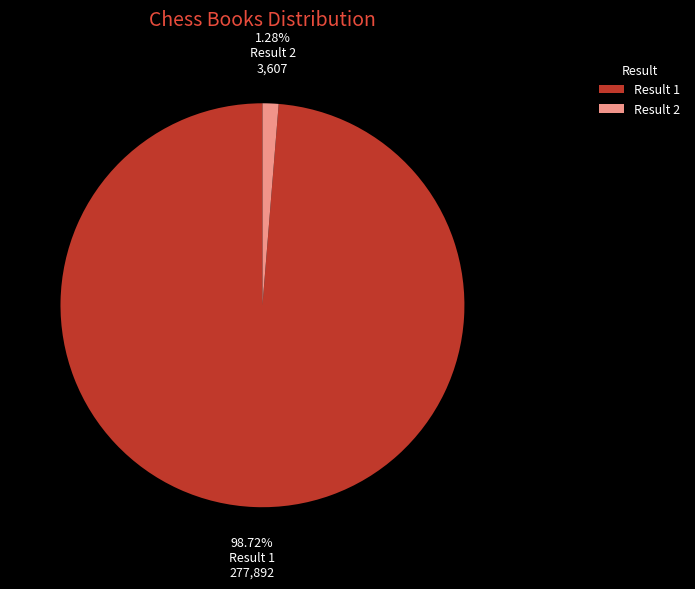

What is the largest slice in the pie chart?

Result 1